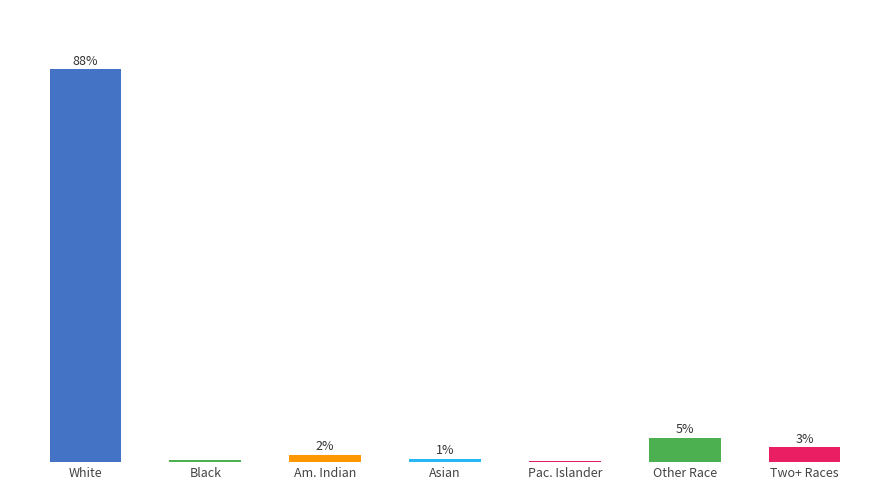

Are the bars horizontal?

No